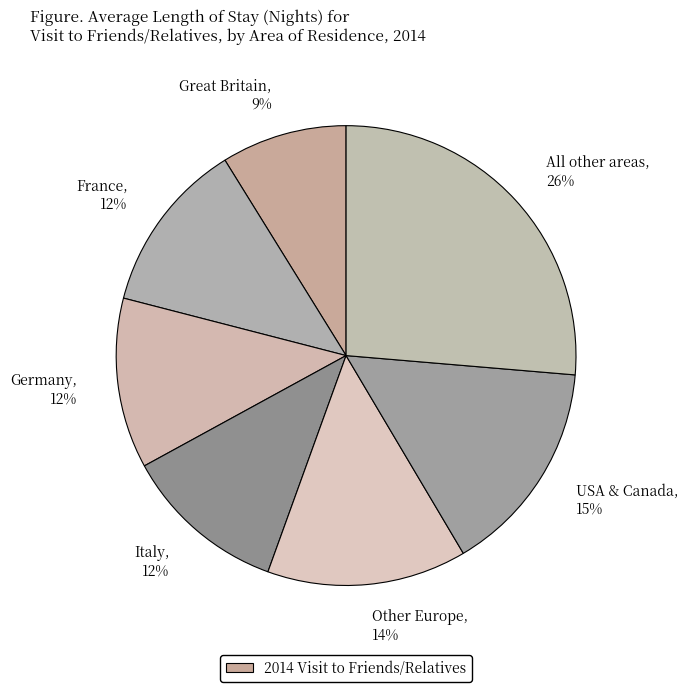

Approximately how many times larger is the value at USA & Canada compared to Great Britain?

1.7